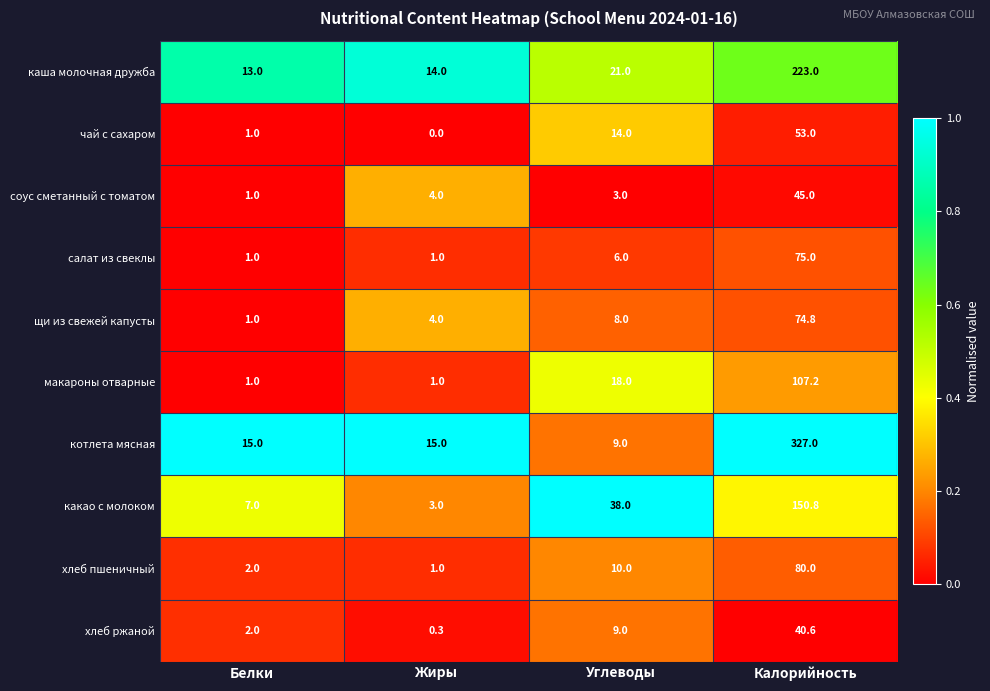

Read the каша молочная дружба value at Белки.

13.0